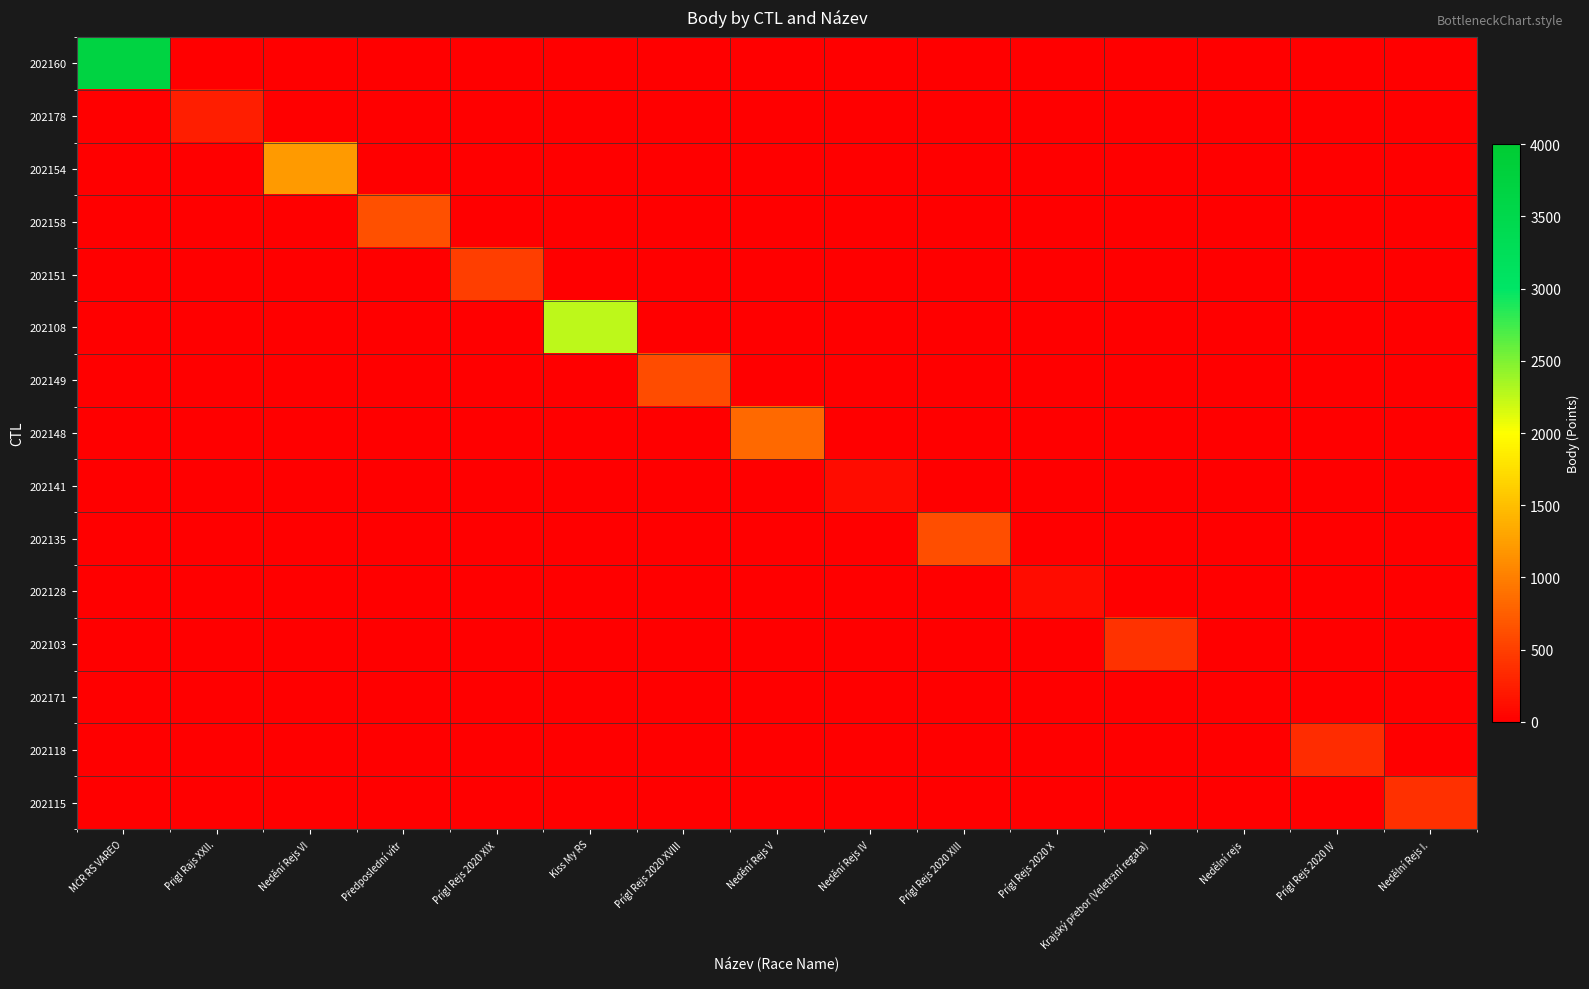

Reading left to right, what are all the values shown in this chart?

202160: MČR RS VAREO=3698	Prigl Rajs XXII.=0	Nedění Rejs VI=0	Předposlední vítr=0	Prígl Rejs 2020 XIX=0	Kiss My RS=0	Prígl Rejs 2020 XVIII=0	Nedění Rejs V=0	Nedění Rejs IV=0	Prígl Rejs 2020 XIII=0	Prígl Rejs 2020 X=0	Krajský přebor (Veletržní regata)=0	Nedělní rejs=0	Prígl Rejs 2020 IV=0	Nedělní Rejs I.=0
202178: MČR RS VAREO=0	Prigl Rajs XXII.=242	Nedění Rejs VI=0	Předposlední vítr=0	Prígl Rejs 2020 XIX=0	Kiss My RS=0	Prígl Rejs 2020 XVIII=0	Nedění Rejs V=0	Nedění Rejs IV=0	Prígl Rejs 2020 XIII=0	Prígl Rejs 2020 X=0	Krajský přebor (Veletržní regata)=0	Nedělní rejs=0	Prígl Rejs 2020 IV=0	Nedělní Rejs I.=0
202154: MČR RS VAREO=0	Prigl Rajs XXII.=0	Nedění Rejs VI=1206	Předposlední vítr=0	Prígl Rejs 2020 XIX=0	Kiss My RS=0	Prígl Rejs 2020 XVIII=0	Nedění Rejs V=0	Nedění Rejs IV=0	Prígl Rejs 2020 XIII=0	Prígl Rejs 2020 X=0	Krajský přebor (Veletržní regata)=0	Nedělní rejs=0	Prígl Rejs 2020 IV=0	Nedělní Rejs I.=0
202158: MČR RS VAREO=0	Prigl Rajs XXII.=0	Nedění Rejs VI=0	Předposlední vítr=632	Prígl Rejs 2020 XIX=0	Kiss My RS=0	Prígl Rejs 2020 XVIII=0	Nedění Rejs V=0	Nedění Rejs IV=0	Prígl Rejs 2020 XIII=0	Prígl Rejs 2020 X=0	Krajský přebor (Veletržní regata)=0	Nedělní rejs=0	Prígl Rejs 2020 IV=0	Nedělní Rejs I.=0
202151: MČR RS VAREO=0	Prigl Rajs XXII.=0	Nedění Rejs VI=0	Předposlední vítr=0	Prígl Rejs 2020 XIX=486	Kiss My RS=0	Prígl Rejs 2020 XVIII=0	Nedění Rejs V=0	Nedění Rejs IV=0	Prígl Rejs 2020 XIII=0	Prígl Rejs 2020 X=0	Krajský přebor (Veletržní regata)=0	Nedělní rejs=0	Prígl Rejs 2020 IV=0	Nedělní Rejs I.=0
202108: MČR RS VAREO=0	Prigl Rajs XXII.=0	Nedění Rejs VI=0	Předposlední vítr=0	Prígl Rejs 2020 XIX=0	Kiss My RS=2260	Prígl Rejs 2020 XVIII=0	Nedění Rejs V=0	Nedění Rejs IV=0	Prígl Rejs 2020 XIII=0	Prígl Rejs 2020 X=0	Krajský přebor (Veletržní regata)=0	Nedělní rejs=0	Prígl Rejs 2020 IV=0	Nedělní Rejs I.=0
202149: MČR RS VAREO=0	Prigl Rajs XXII.=0	Nedění Rejs VI=0	Předposlední vítr=0	Prígl Rejs 2020 XIX=0	Kiss My RS=0	Prígl Rejs 2020 XVIII=606	Nedění Rejs V=0	Nedění Rejs IV=0	Prígl Rejs 2020 XIII=0	Prígl Rejs 2020 X=0	Krajský přebor (Veletržní regata)=0	Nedělní rejs=0	Prígl Rejs 2020 IV=0	Nedělní Rejs I.=0
202148: MČR RS VAREO=0	Prigl Rajs XXII.=0	Nedění Rejs VI=0	Předposlední vítr=0	Prígl Rejs 2020 XIX=0	Kiss My RS=0	Prígl Rejs 2020 XVIII=0	Nedění Rejs V=831	Nedění Rejs IV=0	Prígl Rejs 2020 XIII=0	Prígl Rejs 2020 X=0	Krajský přebor (Veletržní regata)=0	Nedělní rejs=0	Prígl Rejs 2020 IV=0	Nedělní Rejs I.=0
202141: MČR RS VAREO=0	Prigl Rajs XXII.=0	Nedění Rejs VI=0	Předposlední vítr=0	Prígl Rejs 2020 XIX=0	Kiss My RS=0	Prígl Rejs 2020 XVIII=0	Nedění Rejs V=0	Nedění Rejs IV=101	Prígl Rejs 2020 XIII=0	Prígl Rejs 2020 X=0	Krajský přebor (Veletržní regata)=0	Nedělní rejs=0	Prígl Rejs 2020 IV=0	Nedělní Rejs I.=0
202135: MČR RS VAREO=0	Prigl Rajs XXII.=0	Nedění Rejs VI=0	Předposlední vítr=0	Prígl Rejs 2020 XIX=0	Kiss My RS=0	Prígl Rejs 2020 XVIII=0	Nedění Rejs V=0	Nedění Rejs IV=0	Prígl Rejs 2020 XIII=610	Prígl Rejs 2020 X=0	Krajský přebor (Veletržní regata)=0	Nedělní rejs=0	Prígl Rejs 2020 IV=0	Nedělní Rejs I.=0
202128: MČR RS VAREO=0	Prigl Rajs XXII.=0	Nedění Rejs VI=0	Předposlední vítr=0	Prígl Rejs 2020 XIX=0	Kiss My RS=0	Prígl Rejs 2020 XVIII=0	Nedění Rejs V=0	Nedění Rejs IV=0	Prígl Rejs 2020 XIII=0	Prígl Rejs 2020 X=101	Krajský přebor (Veletržní regata)=0	Nedělní rejs=0	Prígl Rejs 2020 IV=0	Nedělní Rejs I.=0
202103: MČR RS VAREO=0	Prigl Rajs XXII.=0	Nedění Rejs VI=0	Předposlední vítr=0	Prígl Rejs 2020 XIX=0	Kiss My RS=0	Prígl Rejs 2020 XVIII=0	Nedění Rejs V=0	Nedění Rejs IV=0	Prígl Rejs 2020 XIII=0	Prígl Rejs 2020 X=0	Krajský přebor (Veletržní regata)=404	Nedělní rejs=0	Prígl Rejs 2020 IV=0	Nedělní Rejs I.=0
202171: MČR RS VAREO=0	Prigl Rajs XXII.=0	Nedění Rejs VI=0	Předposlední vítr=0	Prígl Rejs 2020 XIX=0	Kiss My RS=0	Prígl Rejs 2020 XVIII=0	Nedění Rejs V=0	Nedění Rejs IV=0	Prígl Rejs 2020 XIII=0	Prígl Rejs 2020 X=0	Krajský přebor (Veletržní regata)=0	Nedělní rejs=0	Prígl Rejs 2020 IV=0	Nedělní Rejs I.=0
202118: MČR RS VAREO=0	Prigl Rajs XXII.=0	Nedění Rejs VI=0	Předposlední vítr=0	Prígl Rejs 2020 XIX=0	Kiss My RS=0	Prígl Rejs 2020 XVIII=0	Nedění Rejs V=0	Nedění Rejs IV=0	Prígl Rejs 2020 XIII=0	Prígl Rejs 2020 X=0	Krajský přebor (Veletržní regata)=0	Nedělní rejs=0	Prígl Rejs 2020 IV=344	Nedělní Rejs I.=0
202115: MČR RS VAREO=0	Prigl Rajs XXII.=0	Nedění Rejs VI=0	Předposlední vítr=0	Prígl Rejs 2020 XIX=0	Kiss My RS=0	Prígl Rejs 2020 XVIII=0	Nedění Rejs V=0	Nedění Rejs IV=0	Prígl Rejs 2020 XIII=0	Prígl Rejs 2020 X=0	Krajský přebor (Veletržní regata)=0	Nedělní rejs=0	Prígl Rejs 2020 IV=0	Nedělní Rejs I.=377